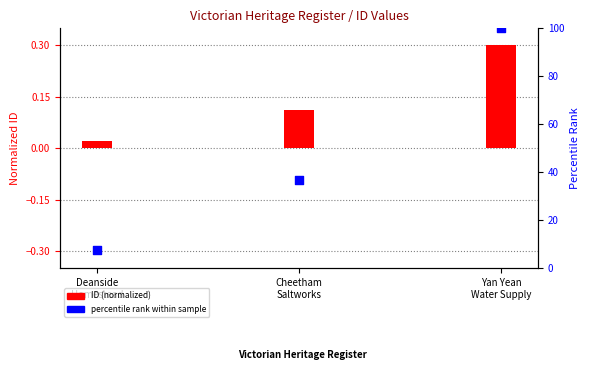

Which series has the largest total across all categories?

percentile rank